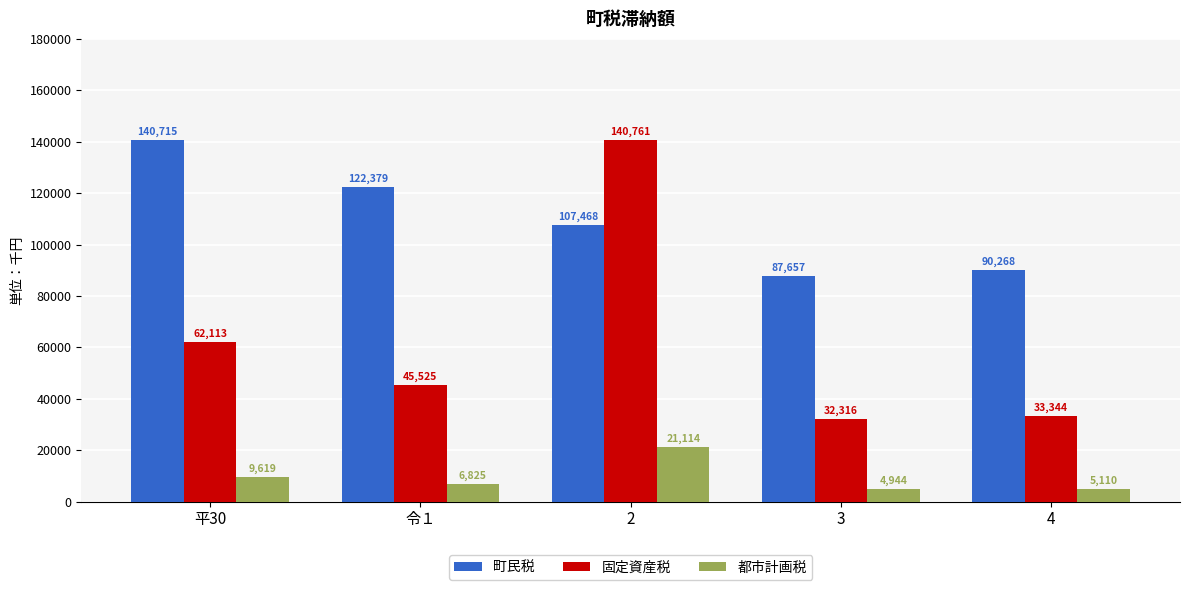

Reading left to right, what are all the values shown in this chart?

町民税: 平30=140715	令１=122379	2=107468	3=87657	4=90268
固定資産税: 平30=62113	令１=45525	2=140761	3=32316	4=33344
都市計画税: 平30=9619	令１=6825	2=21114	3=4944	4=5110